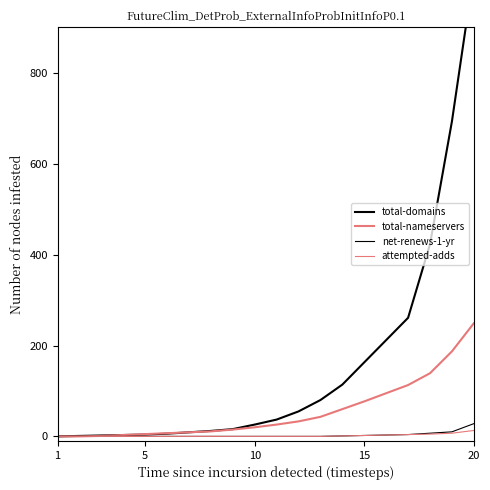

Reading right to left, list all the values displayed in this chart.

total-domains: 1021	693	423	261	212	163	114	80	55	37	26	16	12	9	6	4	3	2	1	0
total-nameservers: 249	187	139	113	95	77	60	43	33	26	20	15	11	9	7	5	3	1	0	0
net-renews-1-yr: 28	10	7	4	3	2	1	0	0	0	0	0	0	0	0	0	0	0	0	0
attempted-adds: 13	7	5	4	3	2	1	0	0	0	0	0	0	0	0	0	0	0	0	0